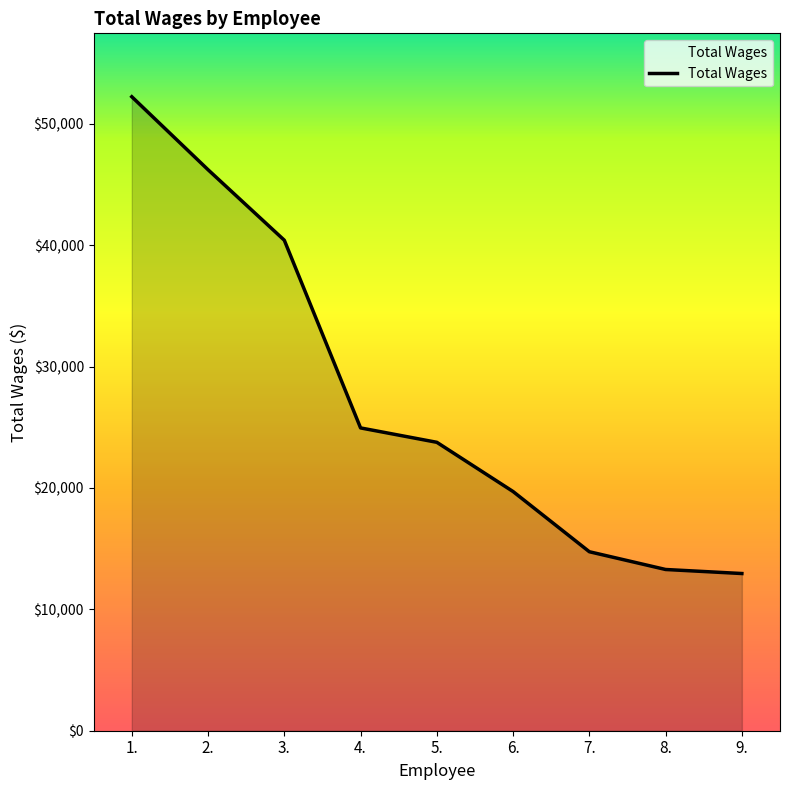

What is the ratio of the value at 6. to the value at 3.?

0.5